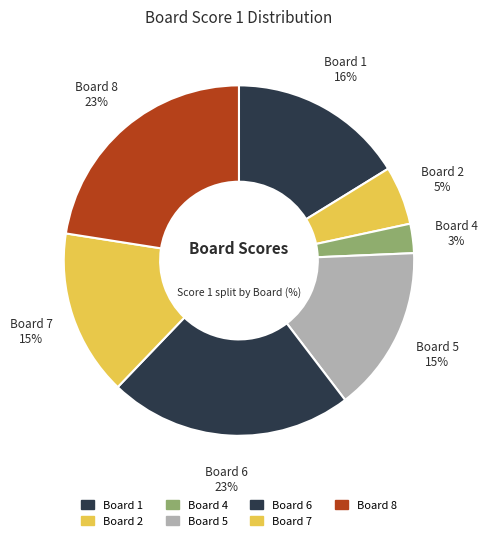

How many segments does this pie chart have?

7